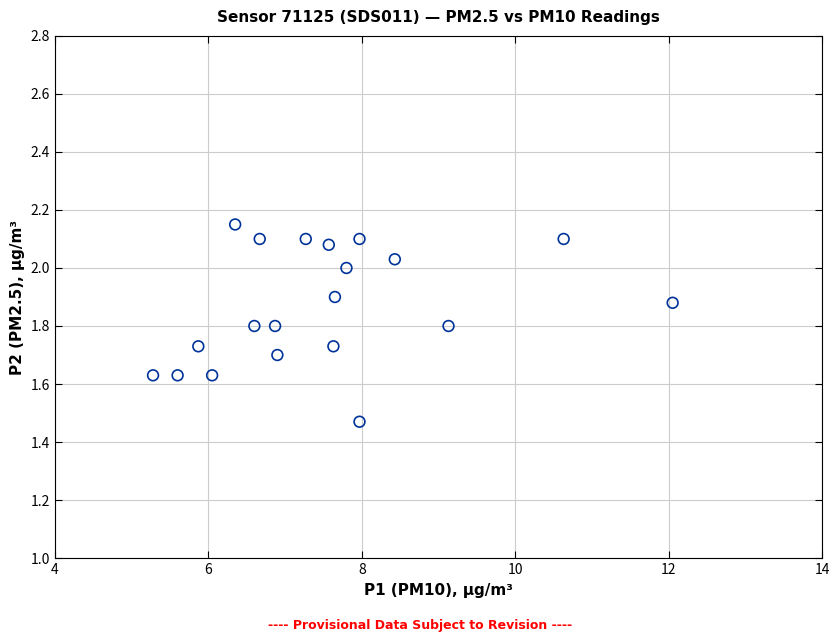

What is the range of Y values (max minus min)?

0.7